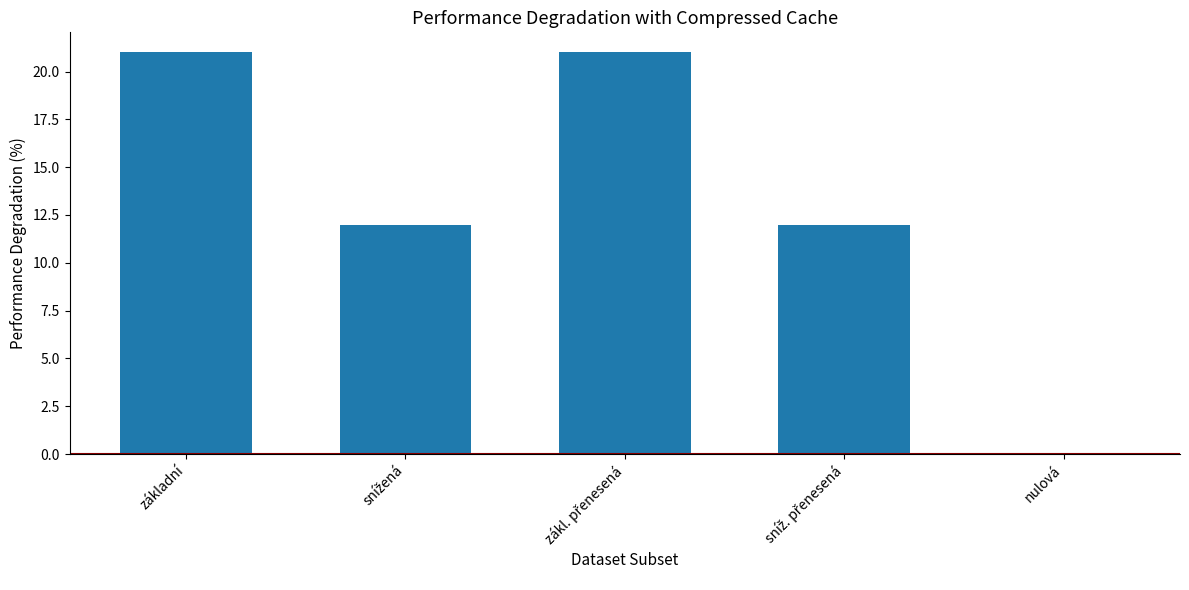

What is the sum of all values?

66